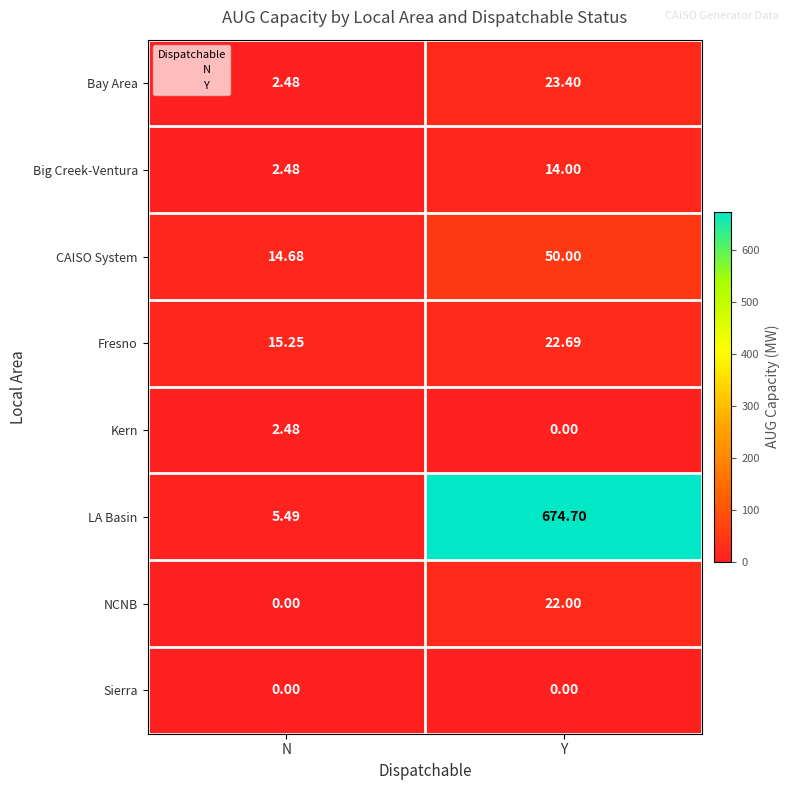

Which category has the highest value across all series?

Y